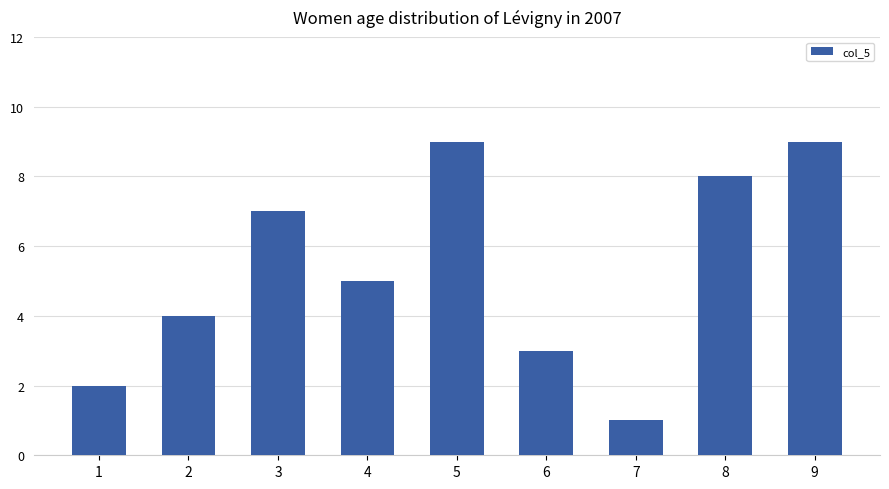

What is the maximum value shown in the chart?

9